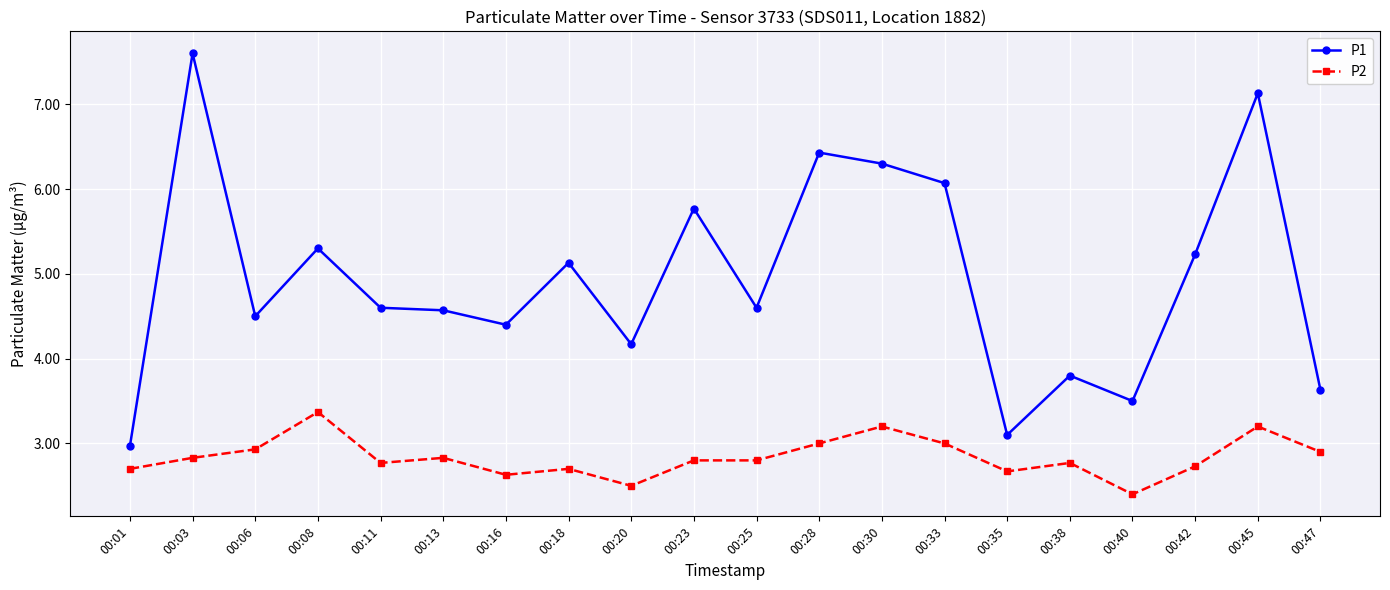

Which series changed the most between 00:08 and 00:18?

P2